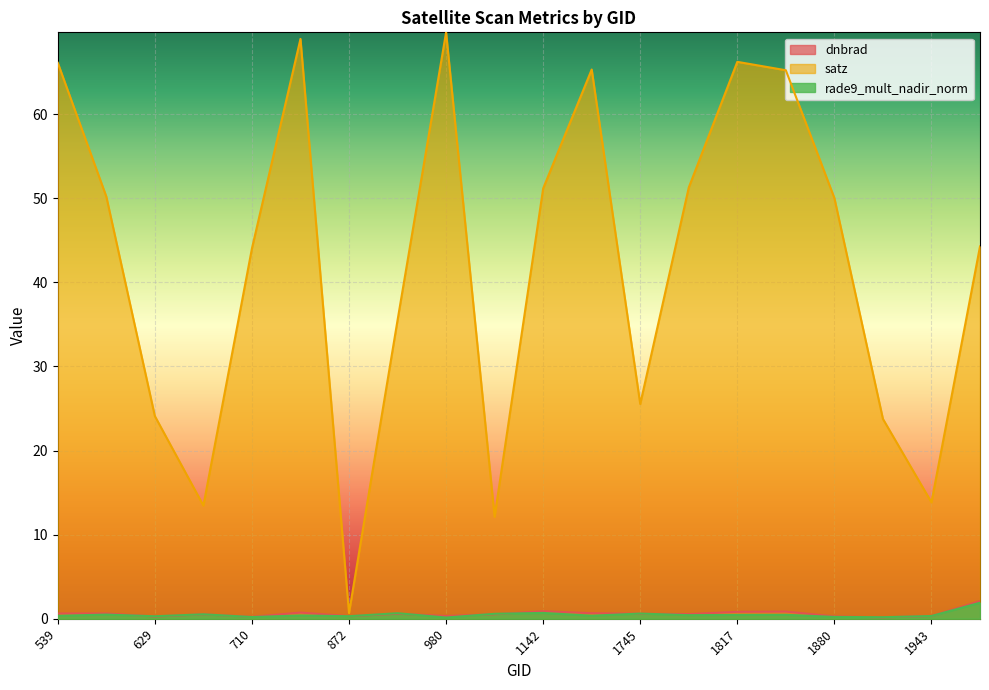

True or false: dnbrad and satz cross at least once.

False